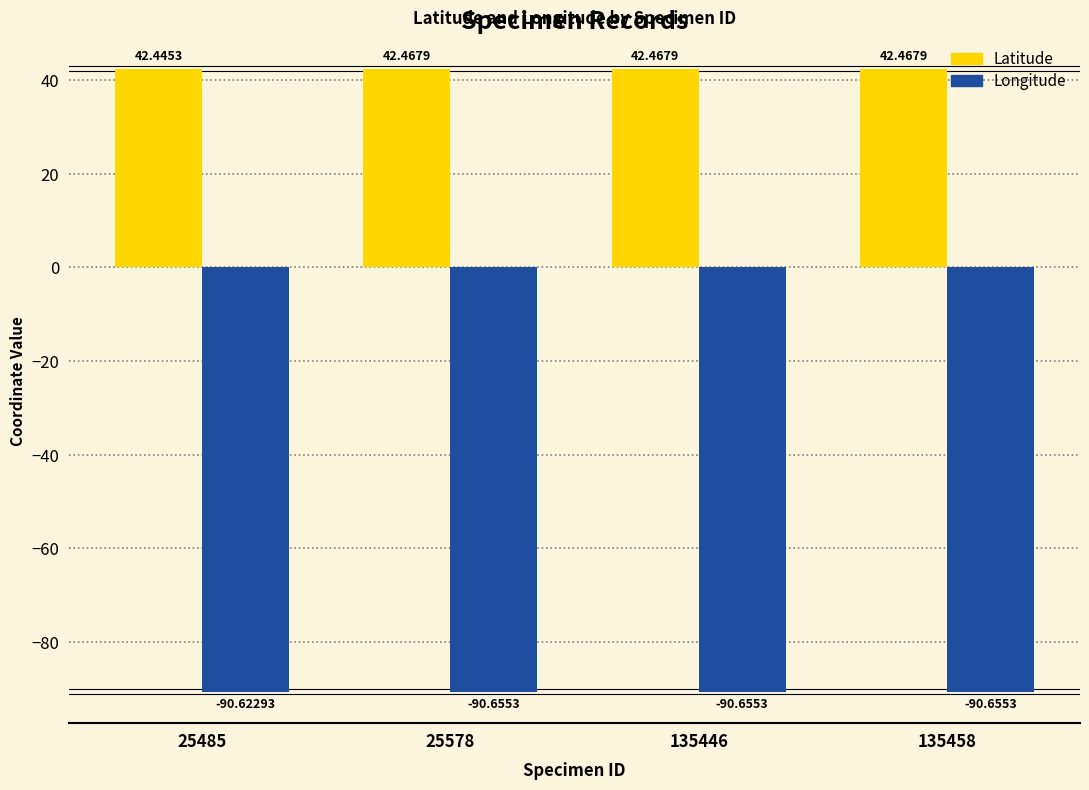

What is the greatest value displayed?

42.5